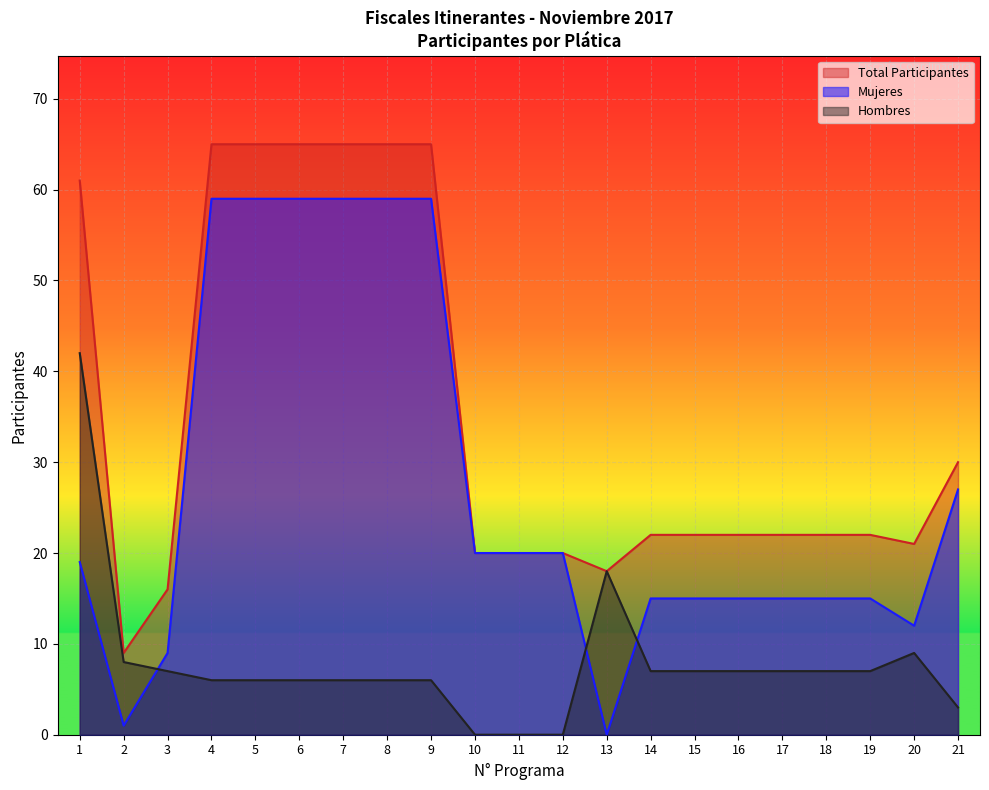

List the series in order of their peak value, highest first.

Total Participantes, Mujeres, Hombres